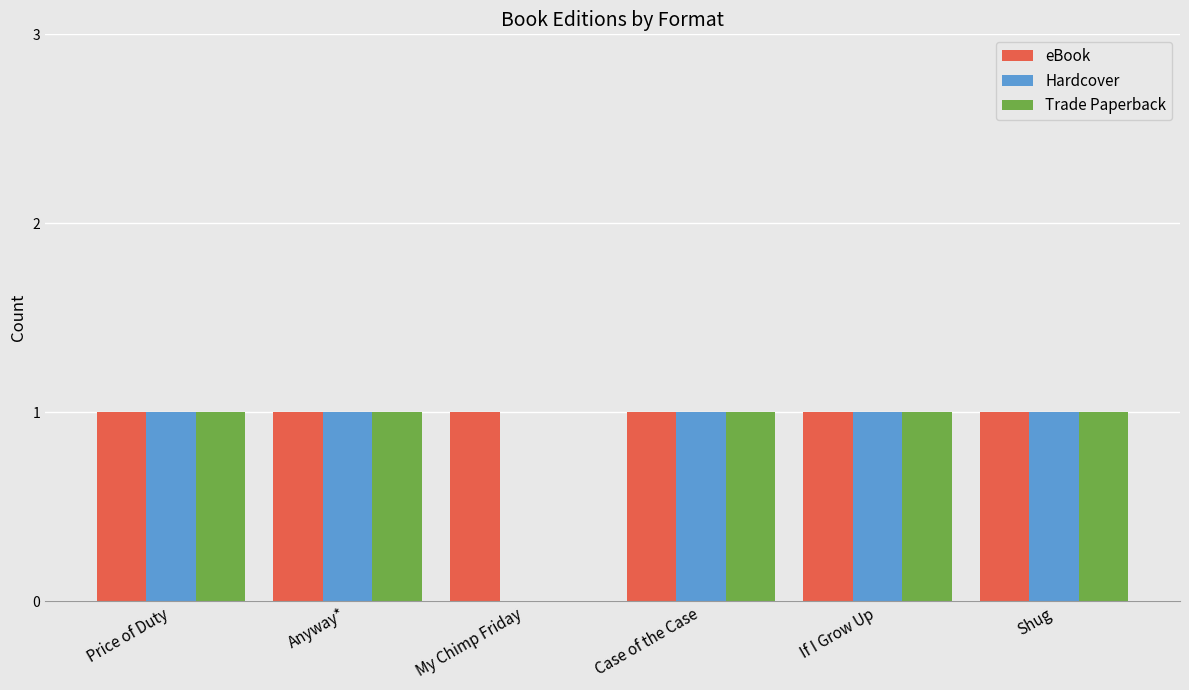

What is the sum of all eBook values?

6